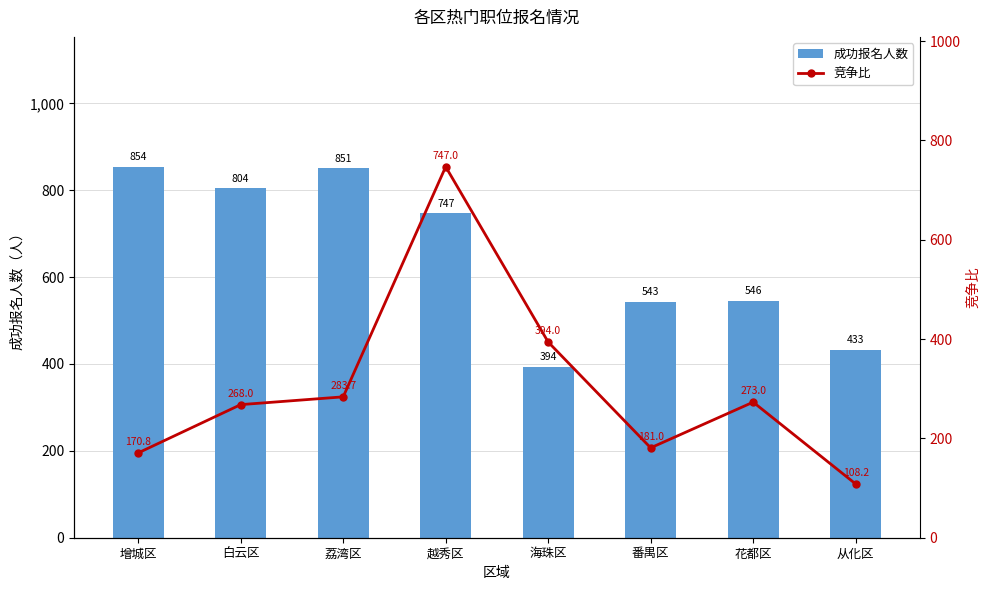

The 成功报名人数 series shows 747.0 at 越秀区. True or false?

True